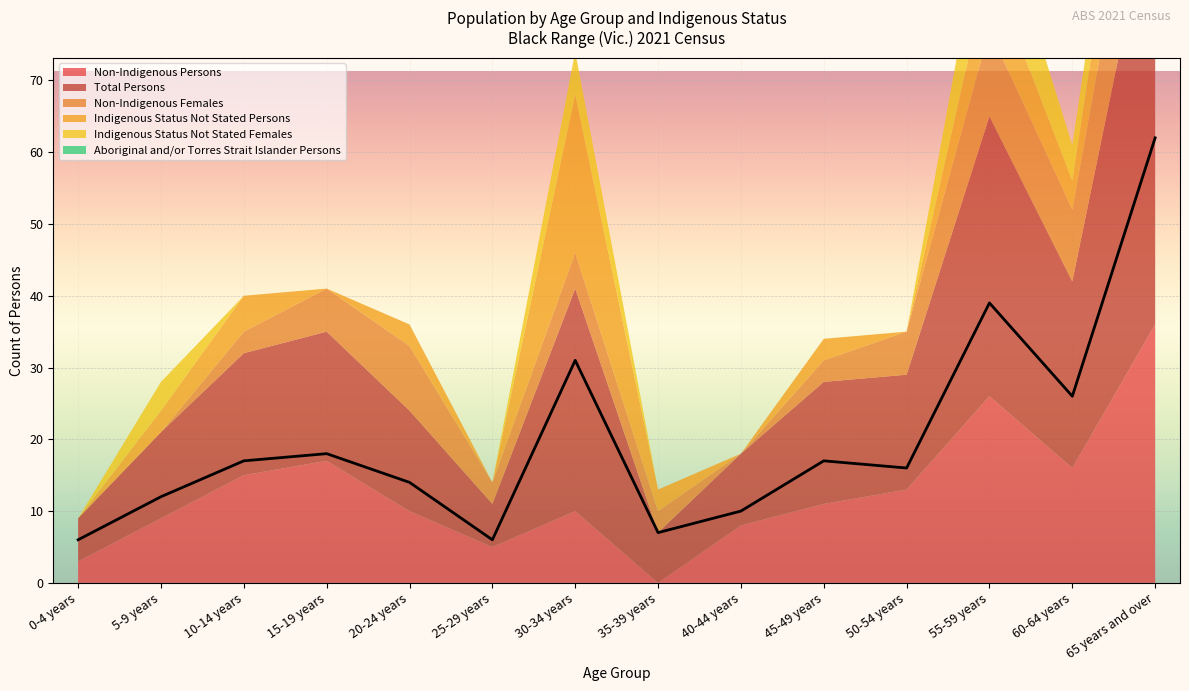

At which category is the sum across all series the highest?

65 years and over